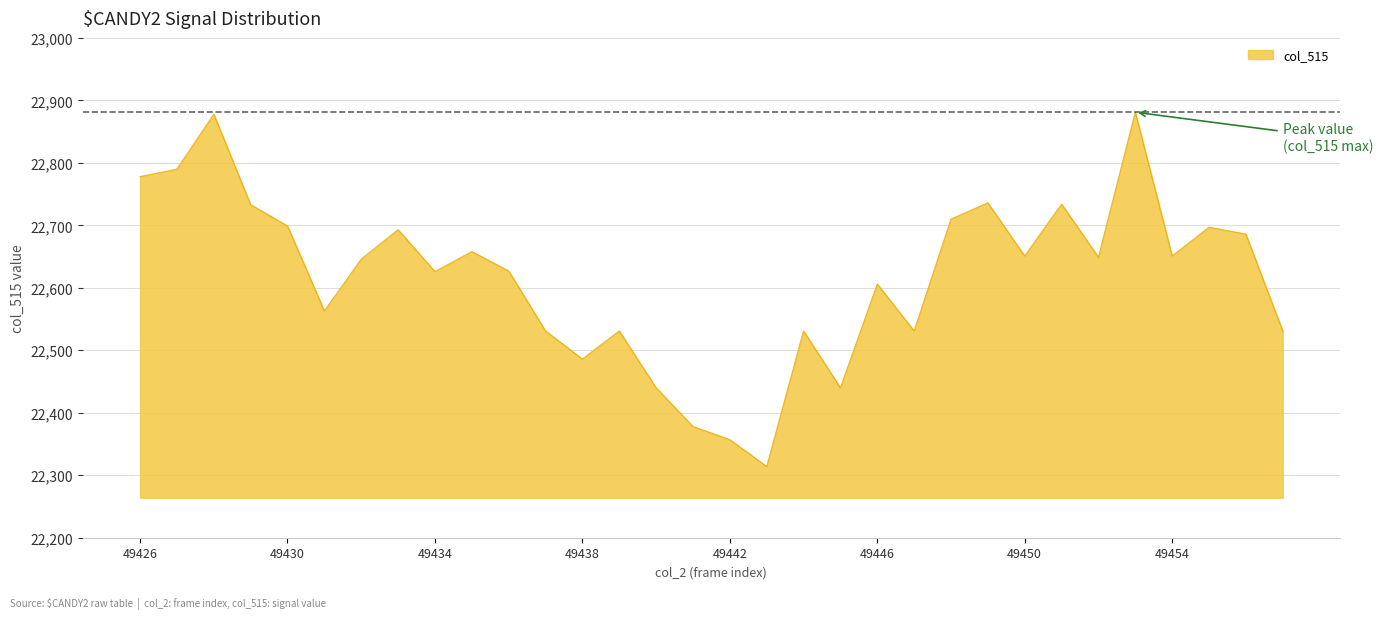

What is the greatest value displayed?

22881